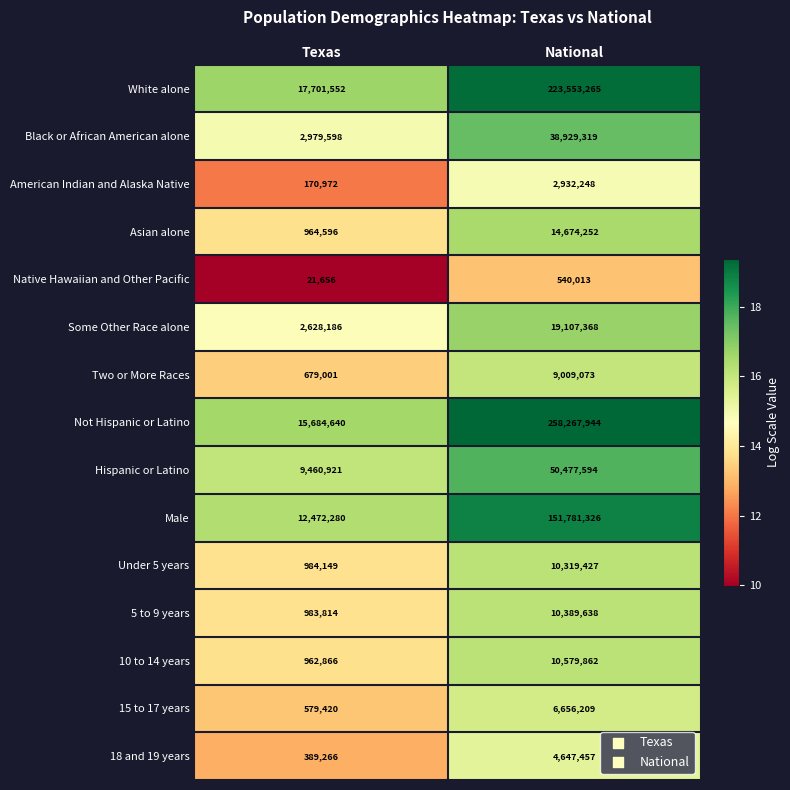

Which series changed the most between Texas and National?

Not Hispanic or Latino